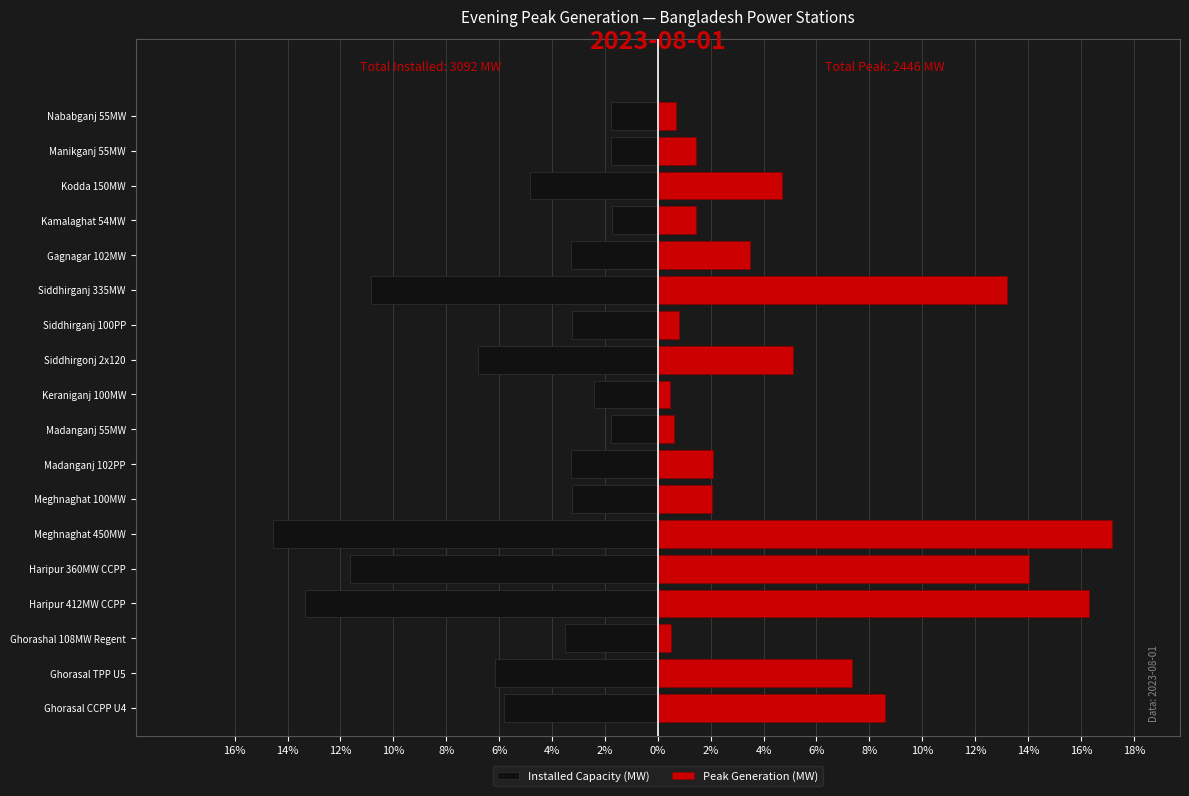

At how many categories does at least one series exceed 15?

2